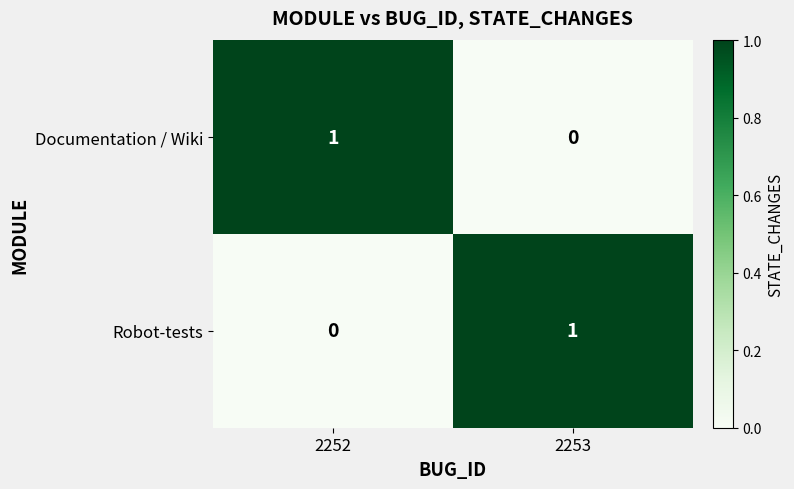

Is the value of Documentation / Wiki at 2253 greater than the value of Robot-tests at 2253?

No